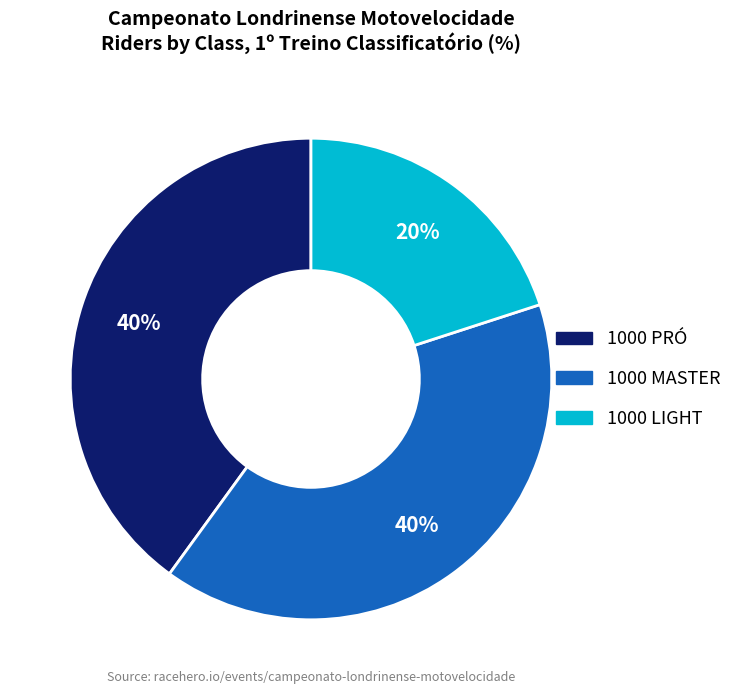

True or false: 1000 LIGHT accounts for 20% of the total.

True